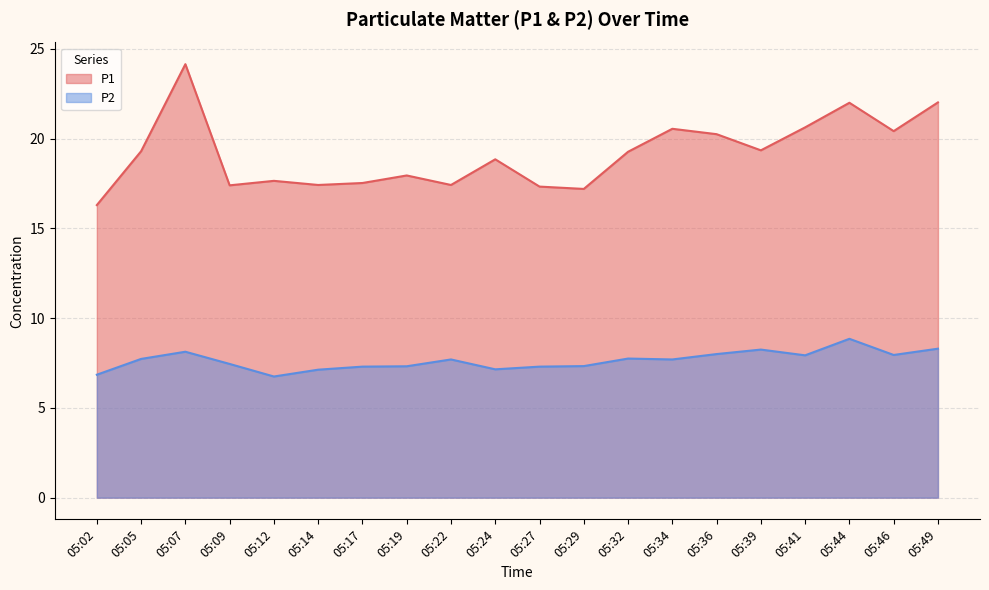

What is the total value across all series at 05:27?

24.6